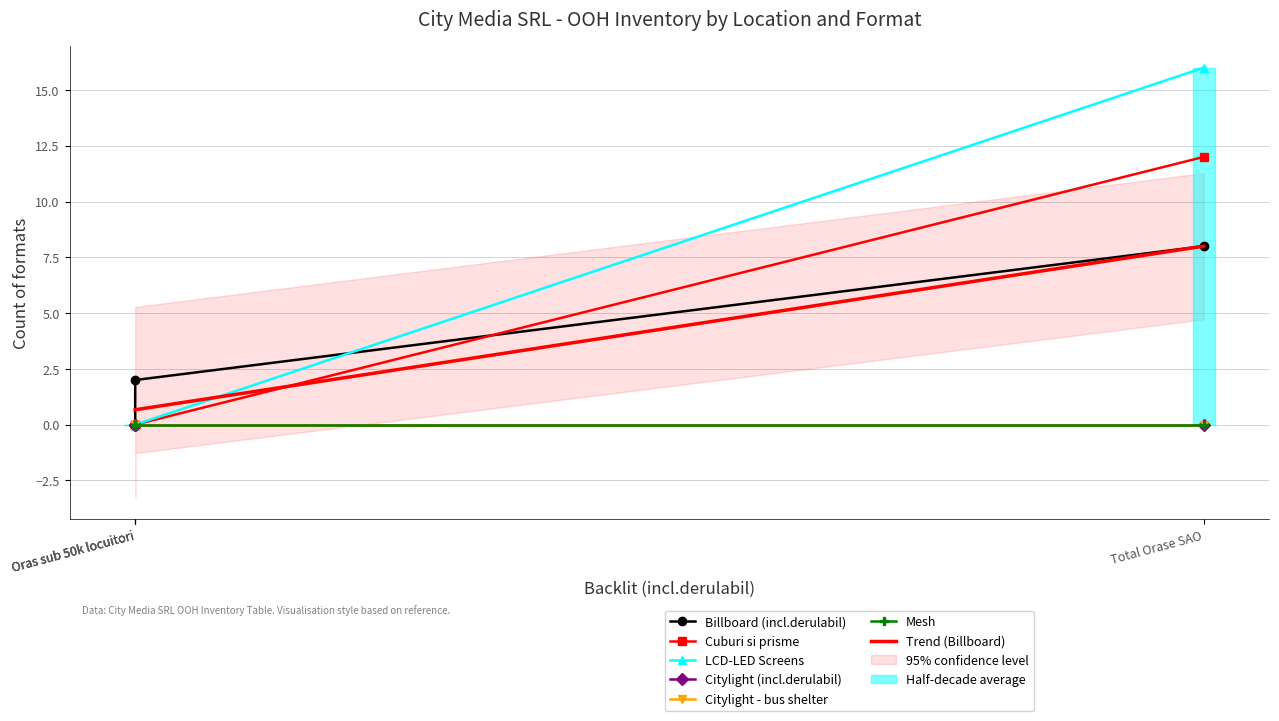

True or false: Cuburi si prisme and LCD-LED Screens cross at least once.

False